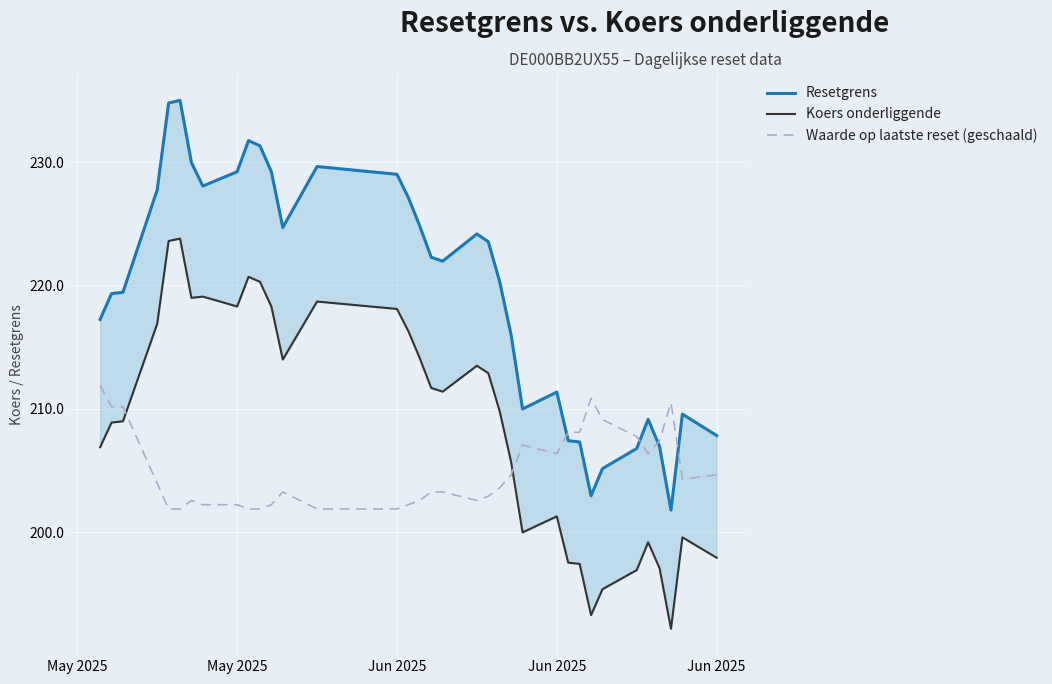

Rank the series by their maximum value, from lowest to highest.

Waarde op laatste reset (geschaald), Koers onderliggende, Resetgrens